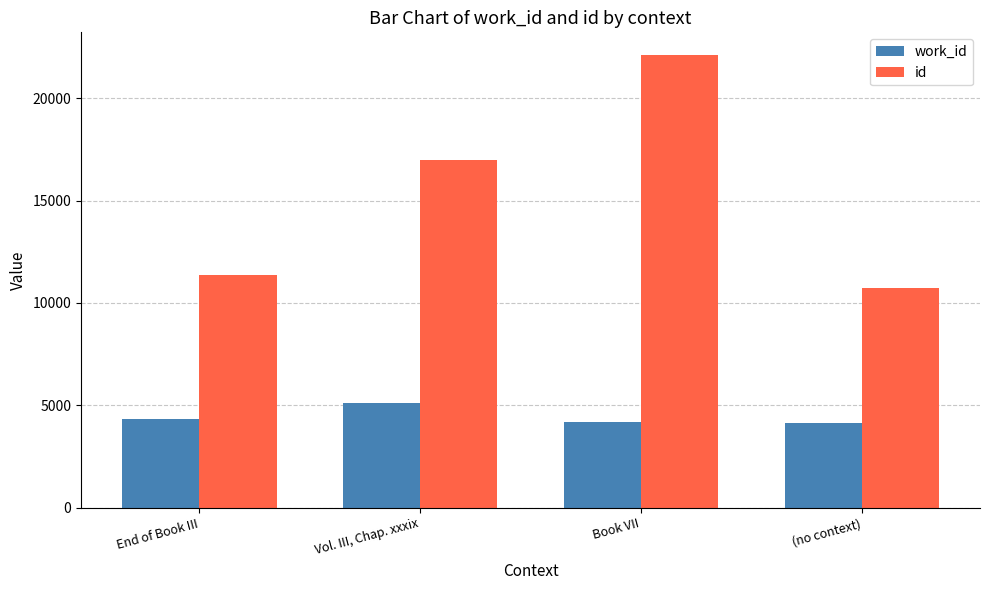

At which label does id reach its peak?

Book VII